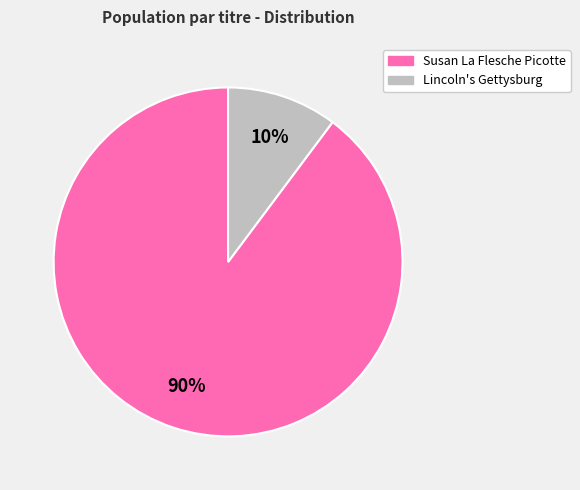

To the nearest percent, what is the difference between the largest and smallest slice percentages?

80%